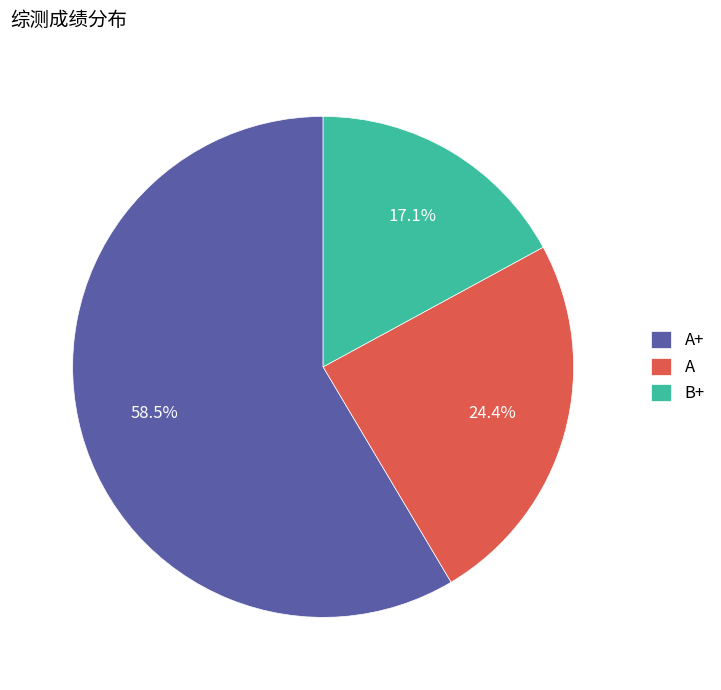

Does A+ represent more than half of the total?

Yes